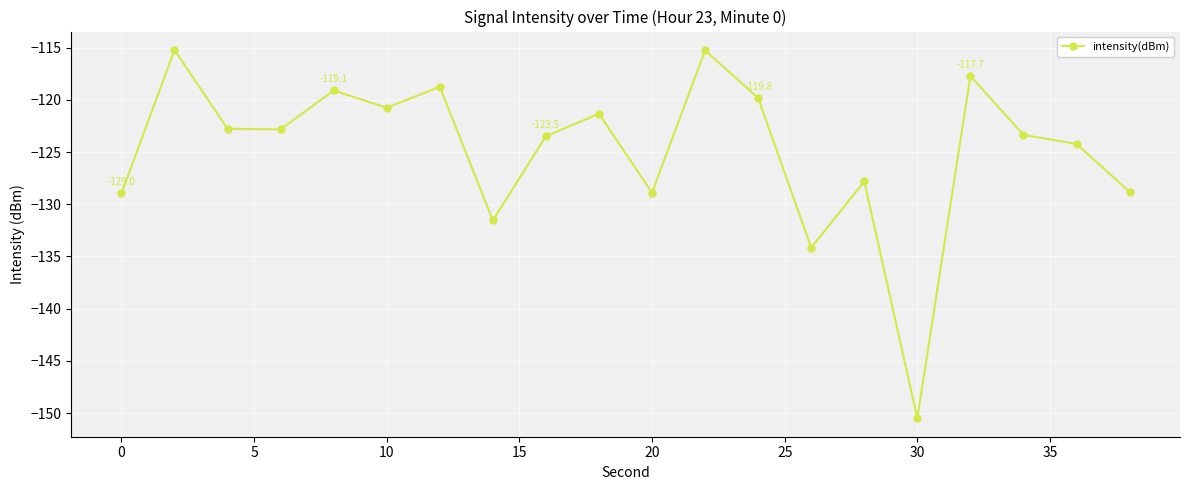

How many lines are shown in the chart?

1